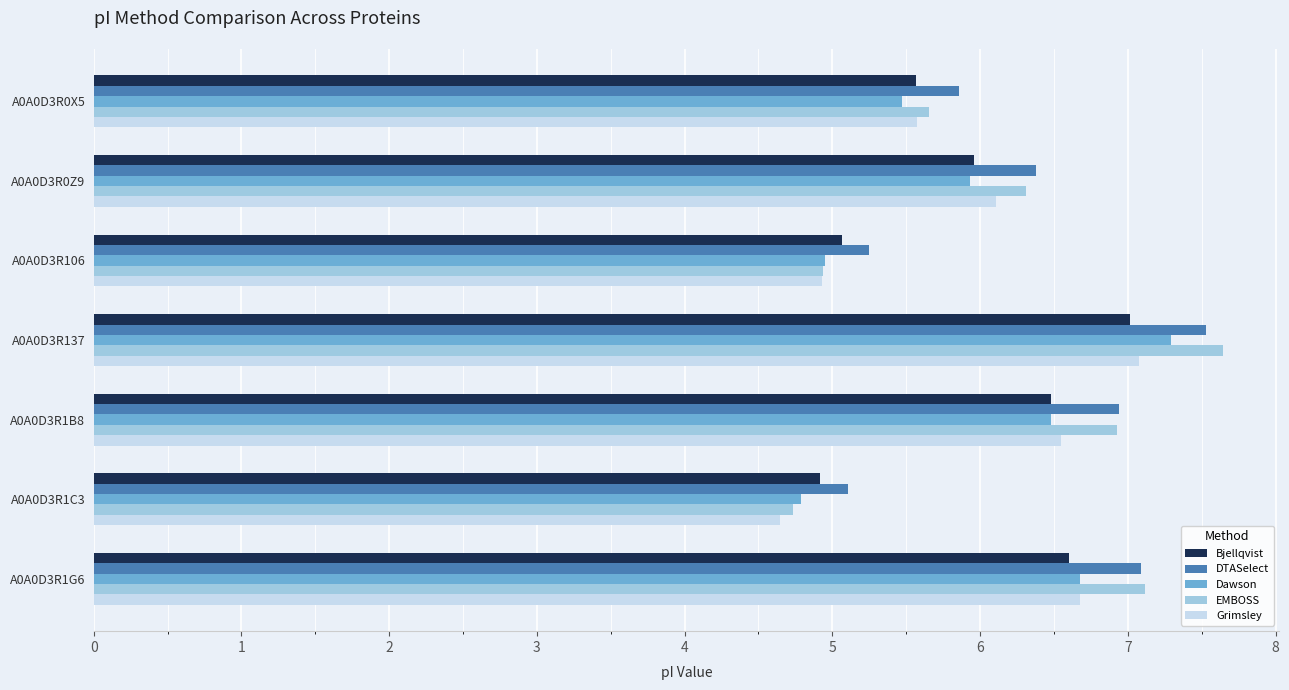

Which series has the widest spread of values?

EMBOSS